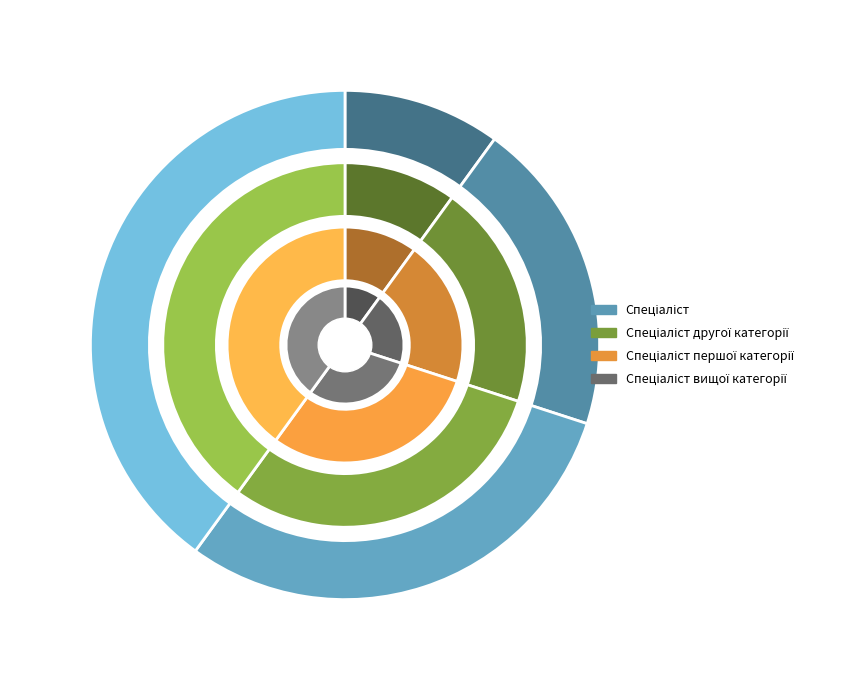

Between Спеціаліст вищої категорії and Спеціаліст другої категорії, which is larger?

Спеціаліст вищої категорії